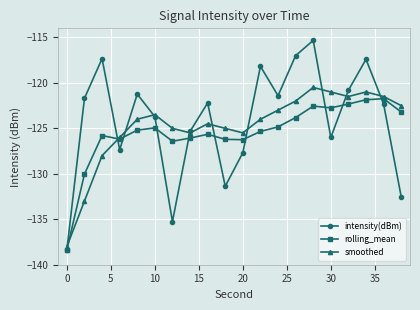

After their last crossing, which series has the higher values: intensity(dBm) or smoothed?

smoothed